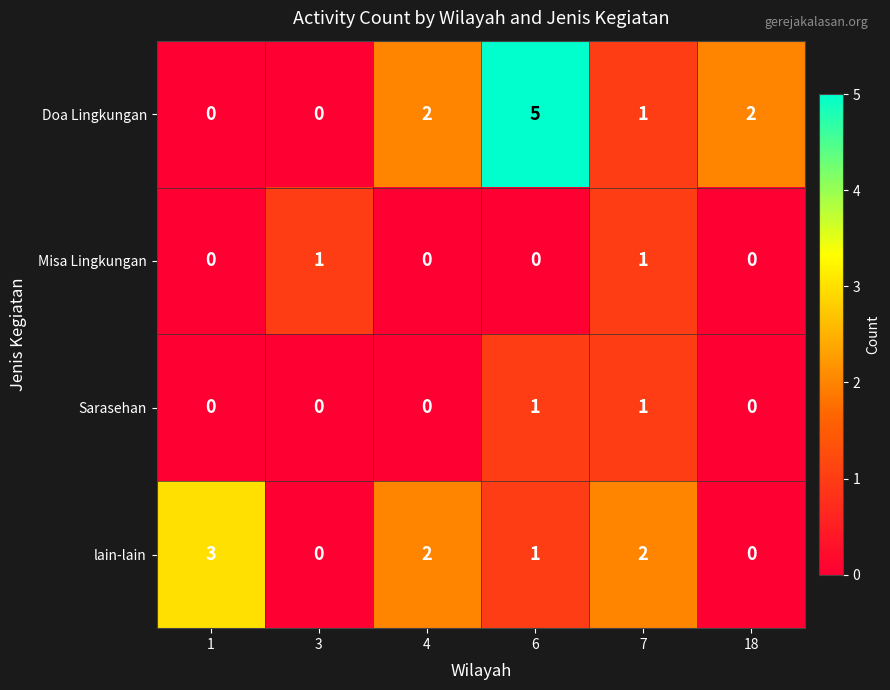

What is the difference between the maximum and second lowest values in the lain-lain series?

3